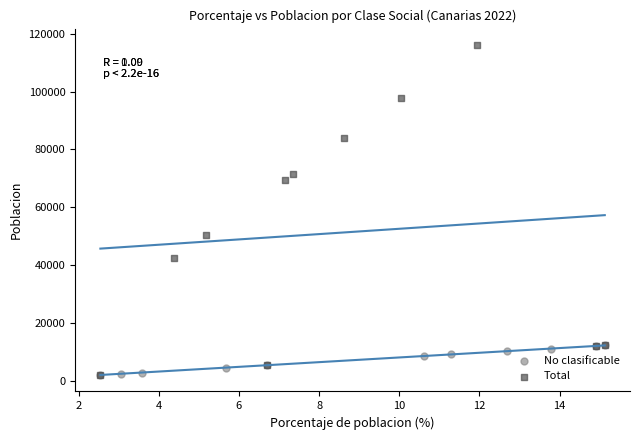

What are all the series names shown in the legend?

No clasificable, Total